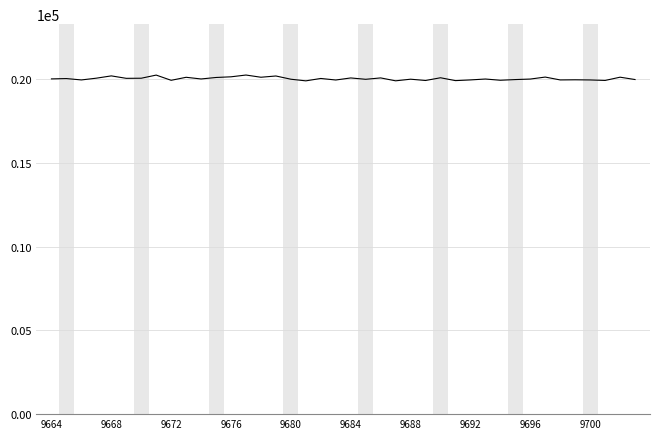

What is the minimum value shown in the chart?

19914